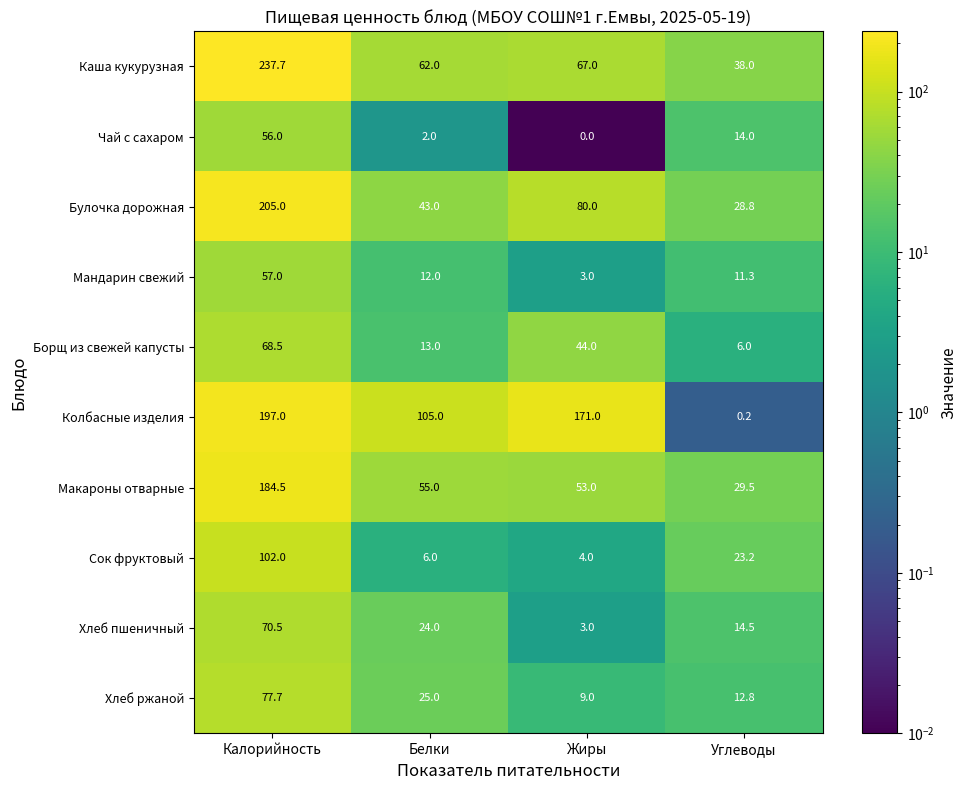

Where does the Чай с сахаром series first go above 14?

Калорийность